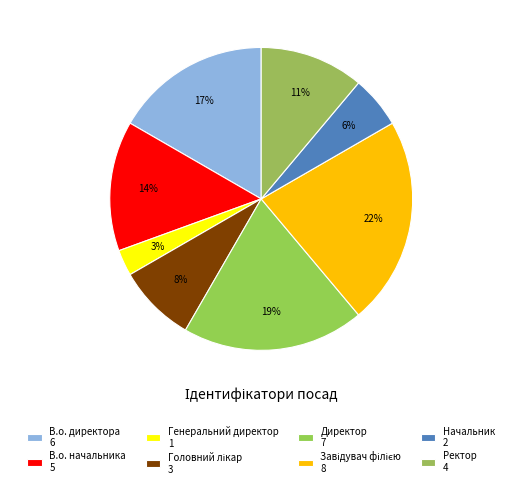

Count the number of slices in the pie.

8